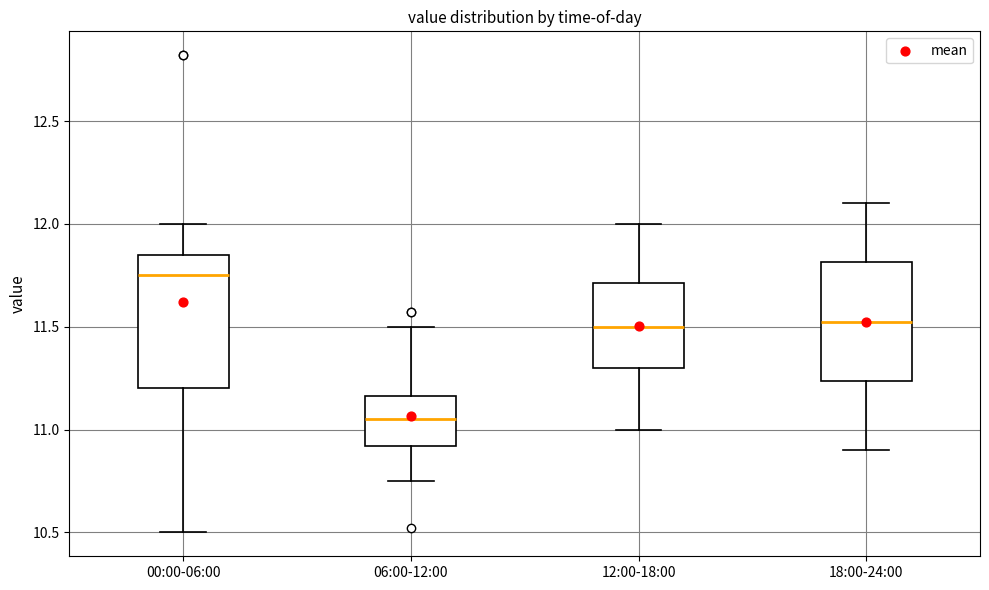

Where is the lower edge of the box for 18:00-24:00 on the y-axis? The values are not printed on the chart, so give them approximately, as read against the axis.

11.25